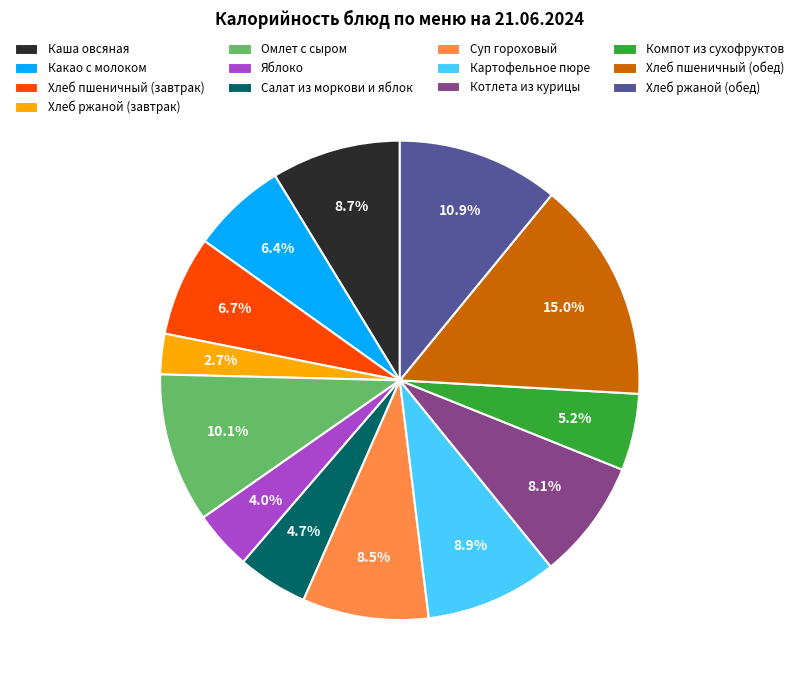

Do Суп гороховый and Котлета из курицы together represent more than half of the pie?

No